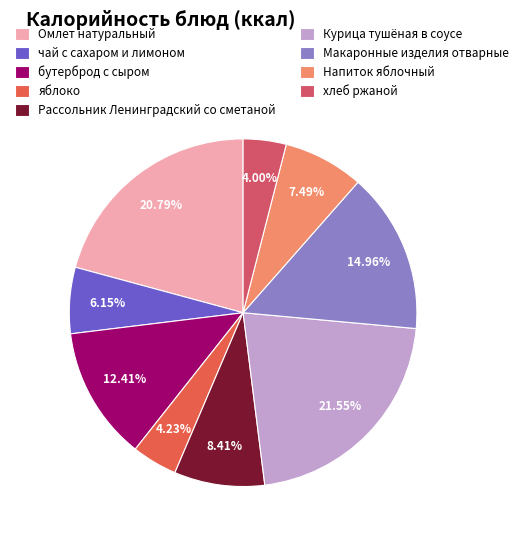

Does any single category account for the majority?

No